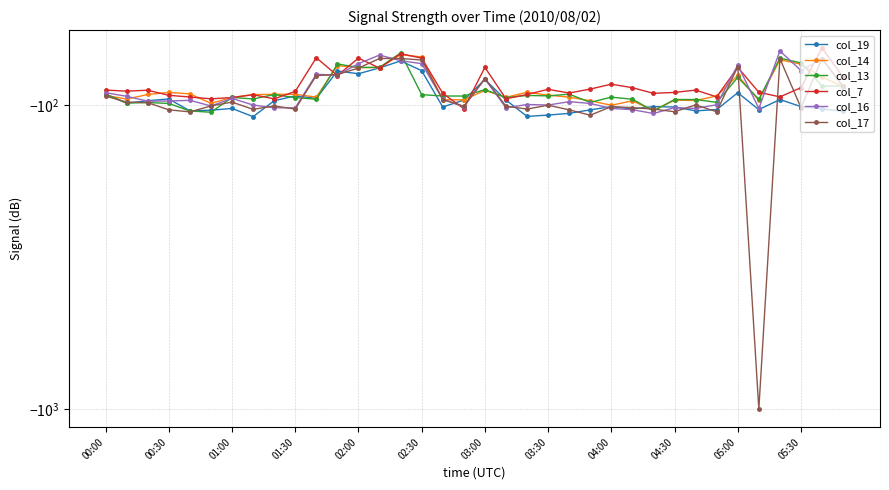

What is the sum of all col_16 values?

-3292.2